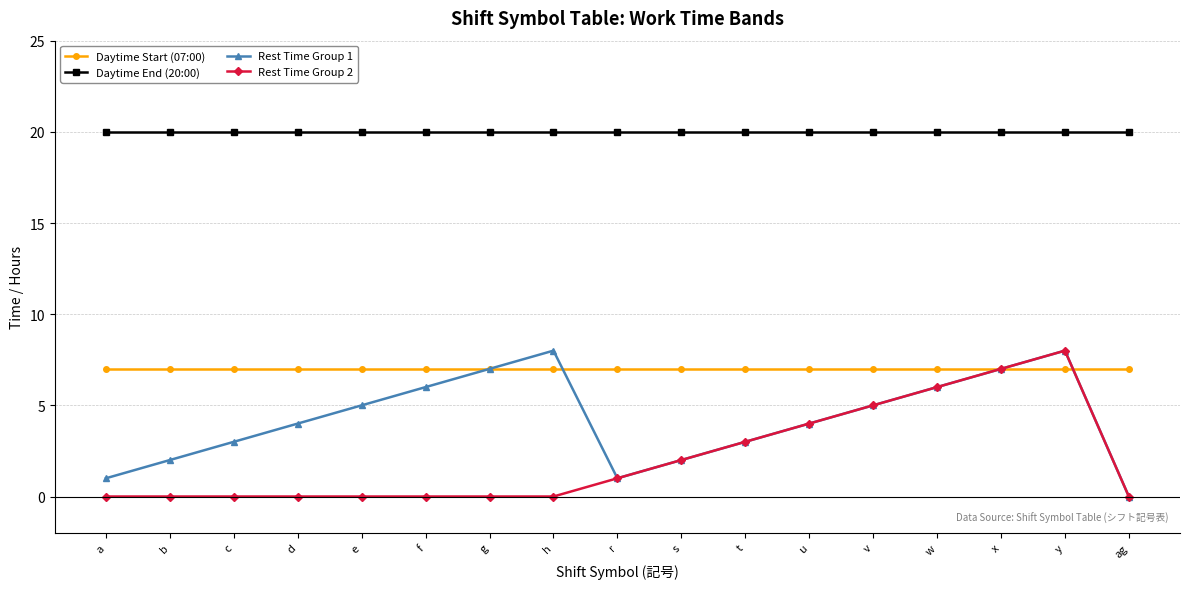

What is the spread (max minus min) of values at v?

15